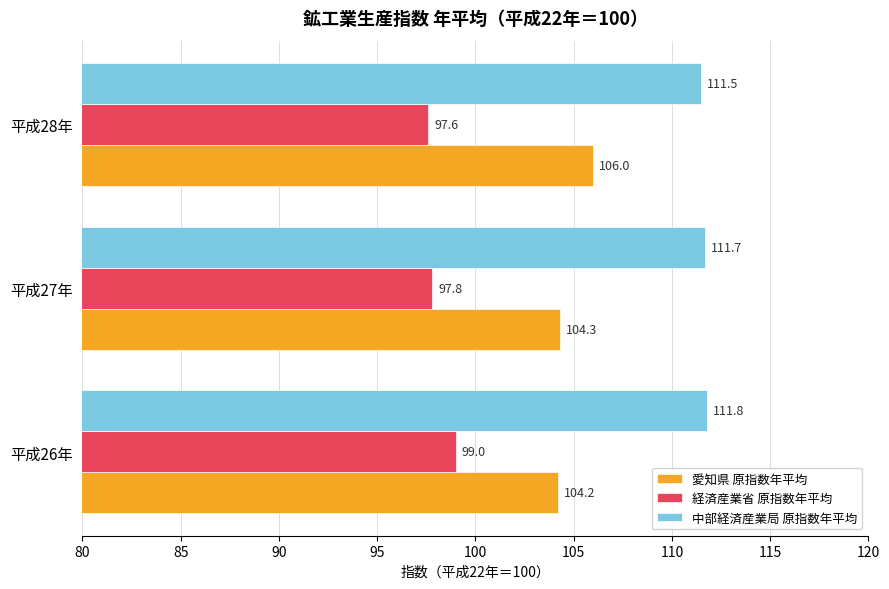

Which series changed the most between 平成26年 and 平成27年?

経済産業省 原指数年平均